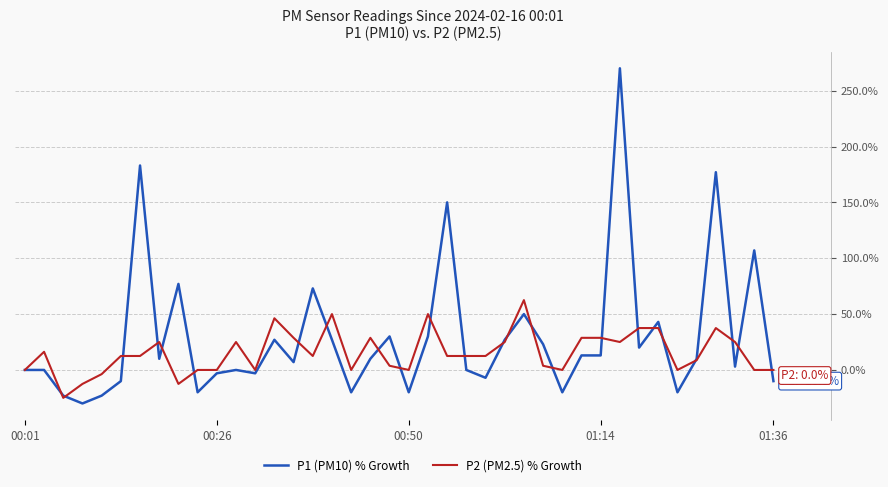

What is the sum of all P1 (PM10) % Growth values?

1171.0